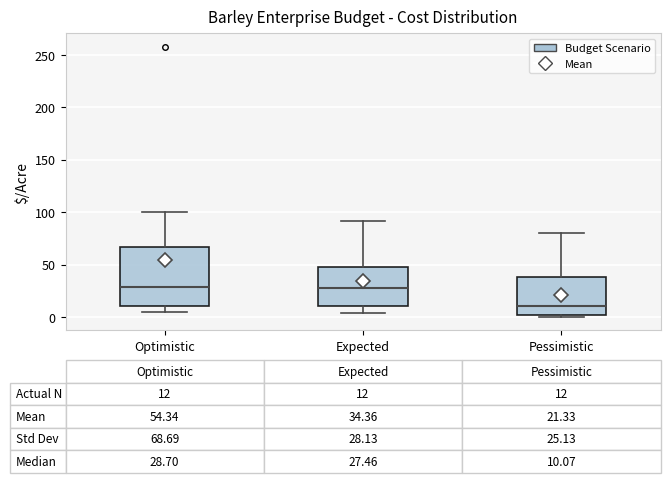

Which box is the tallest, from its lower edge to its upper edge?

Optimistic